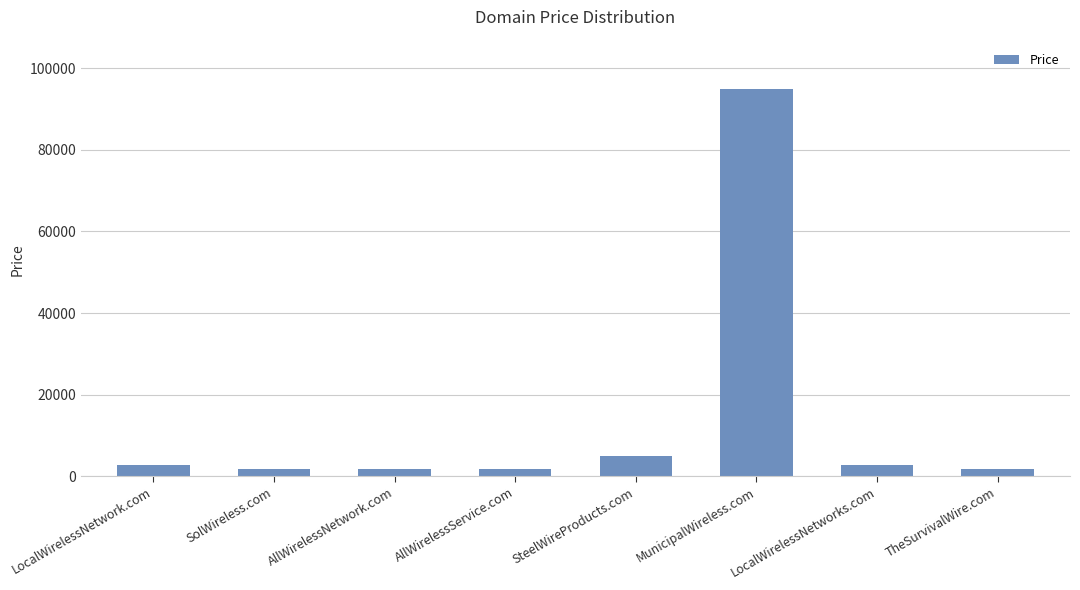

What is the change in value from AllWirelessNetwork.com to SteelWireProducts.com?

+3000